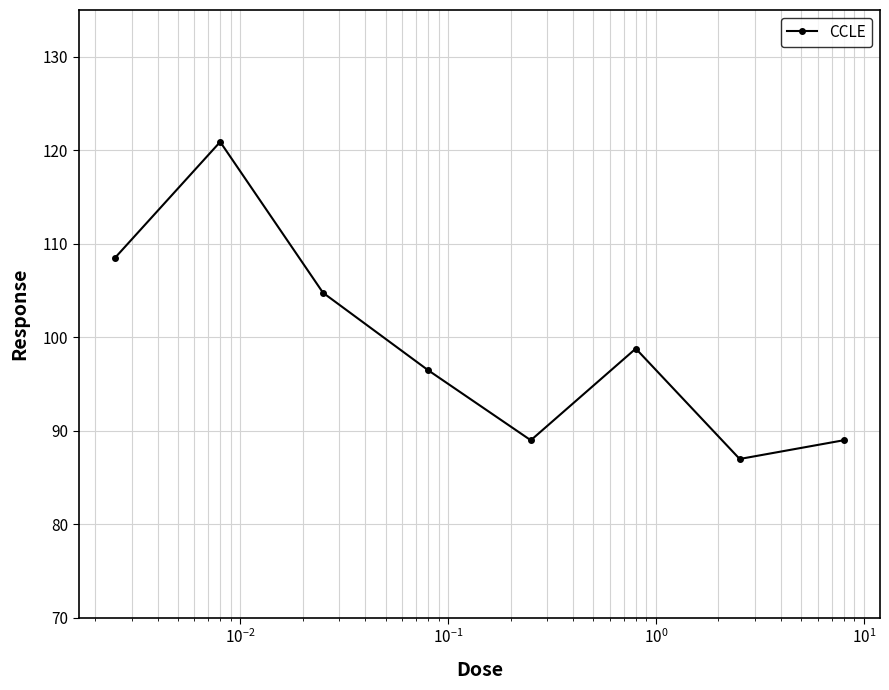

Does the chart display data point markers on the line(s)?

Yes